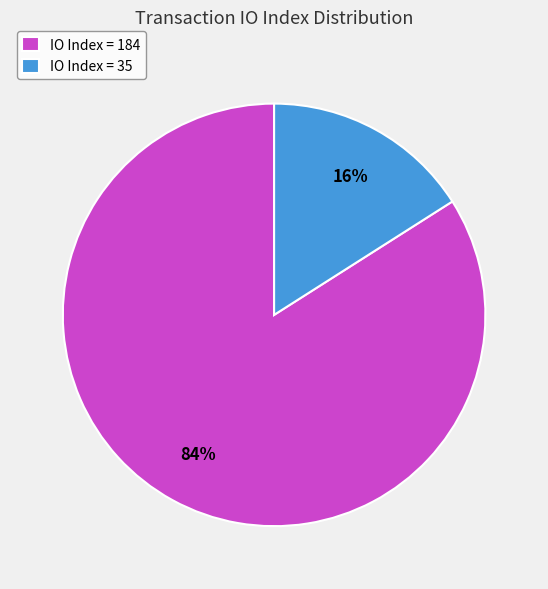

Which has a higher value, IO Index = 35 or IO Index = 184?

IO Index = 184